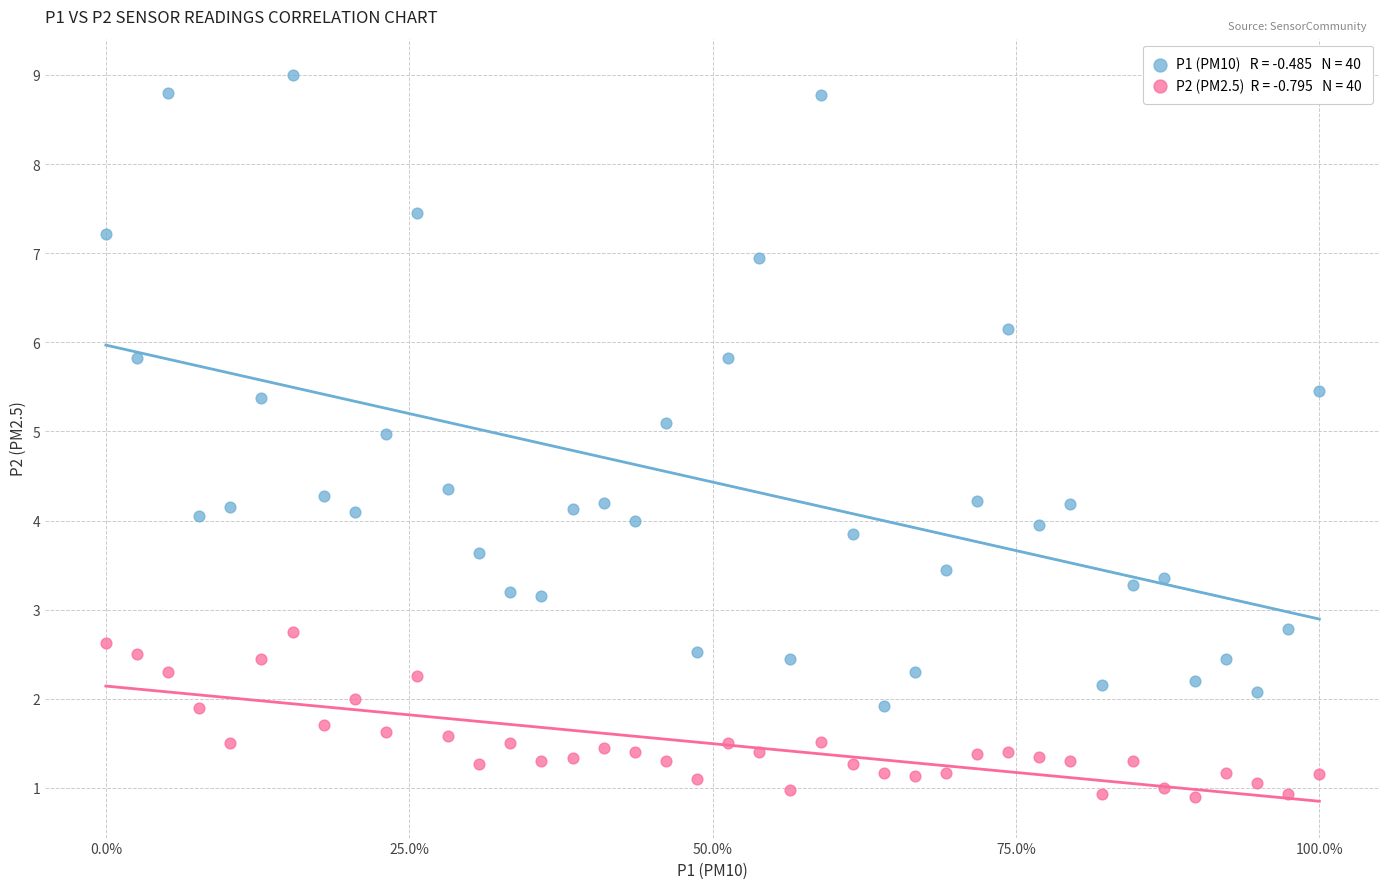

Across all data points, what is the range of X values (max minus min)?

100.0